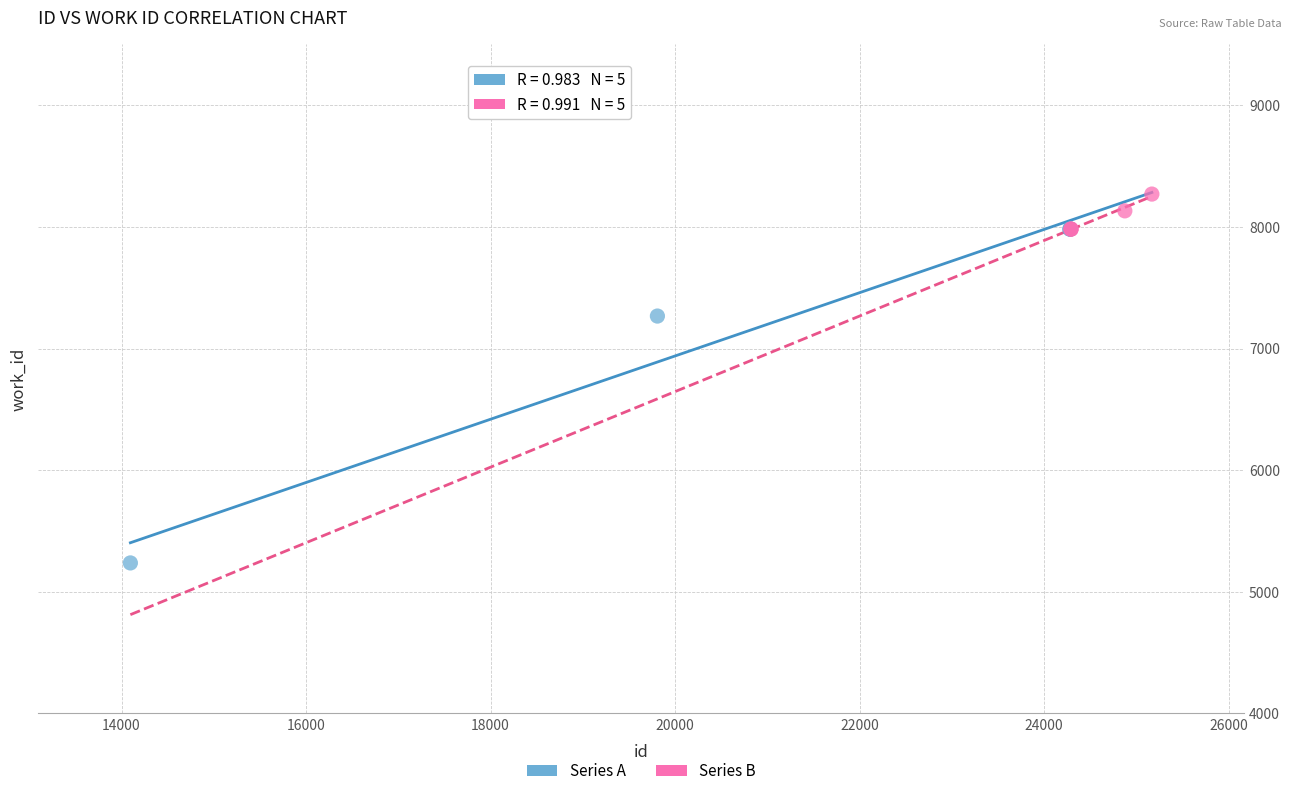

Which series contains the highest Y value?

Series B